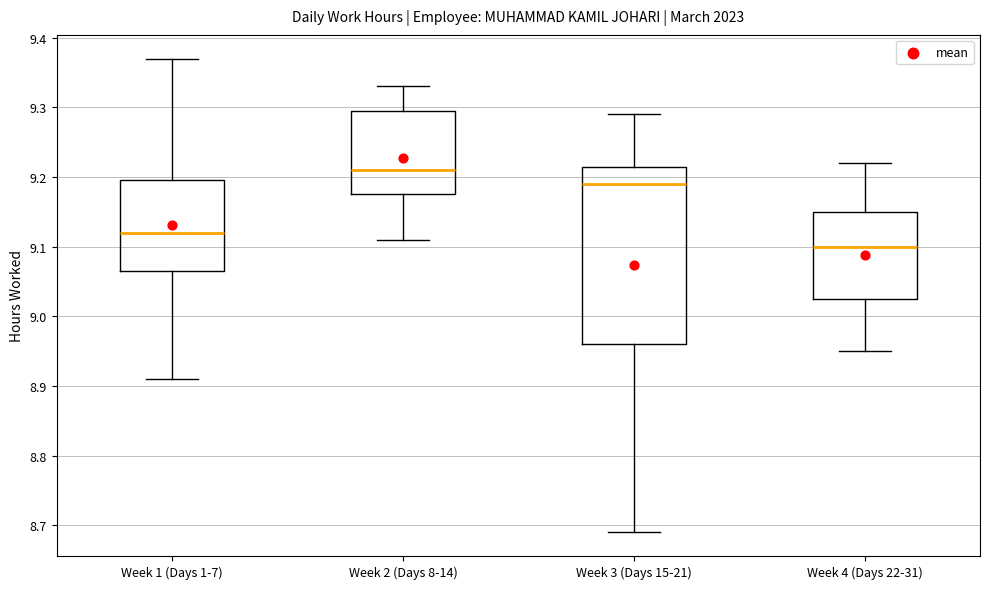

Which box has the lowest median line?

Week 4 (Days 22-31)